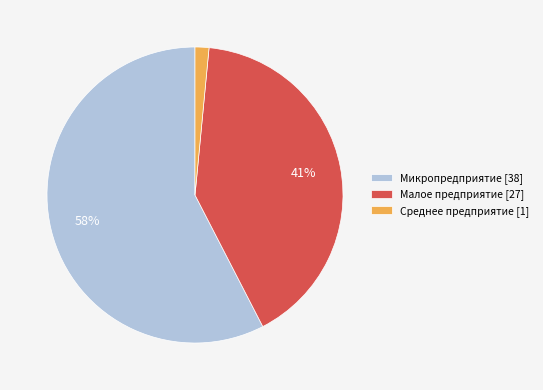

Which has a higher value, Микропредприятие or Среднее предприятие?

Микропредприятие